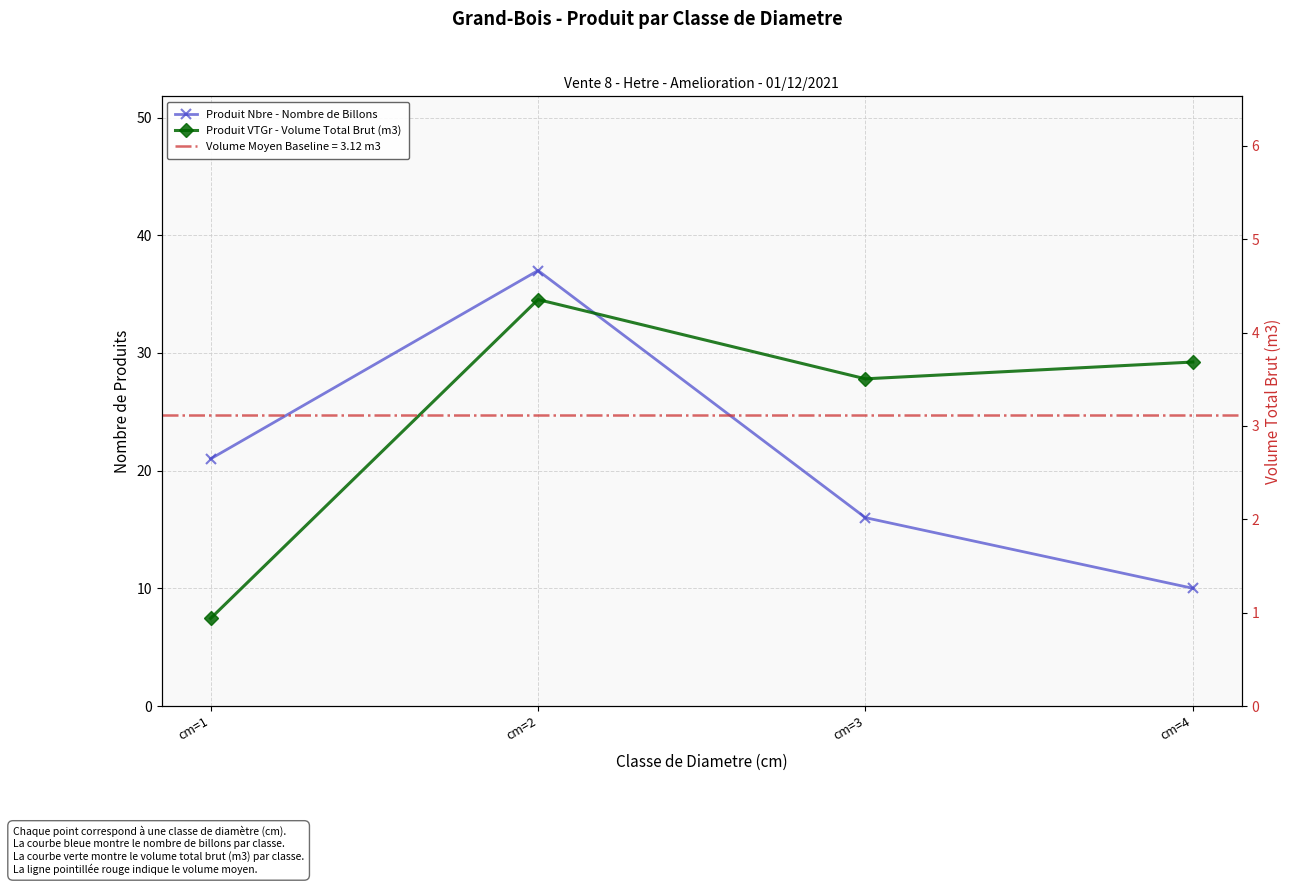

Is it true that Produit Nbre - Nombre de Billons equals 15.6 at cm=4?

False